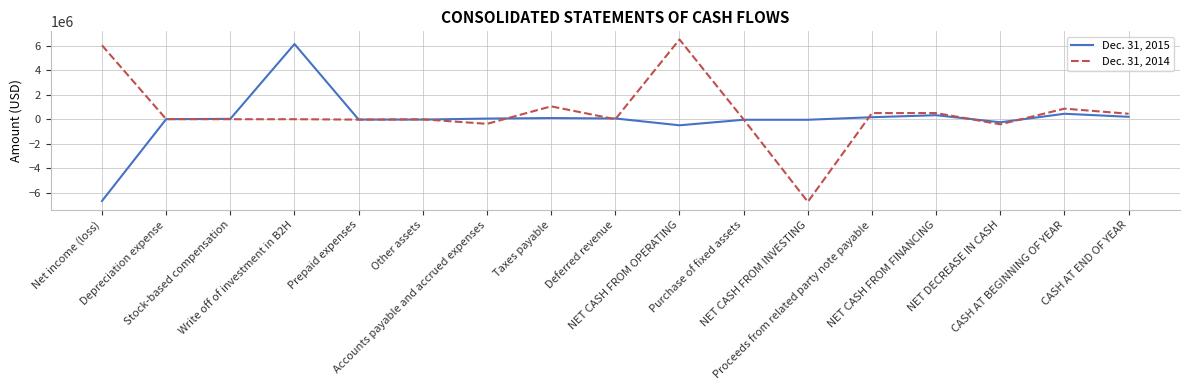

Which category has the highest value across all series?

NET CASH FROM OPERATING